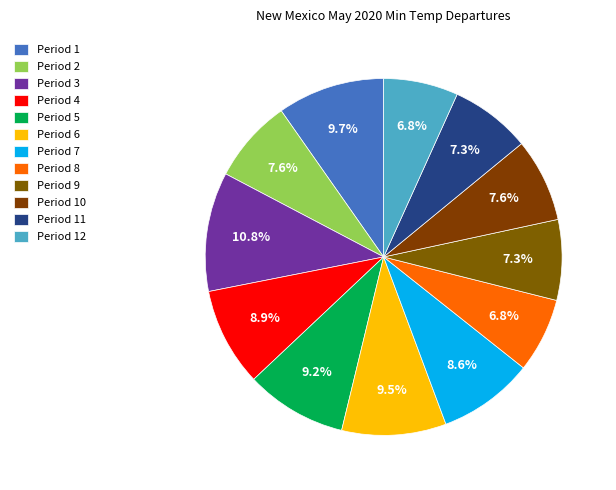

To the nearest percent, what is the combined percentage of Period 7 and Period 10?

16%